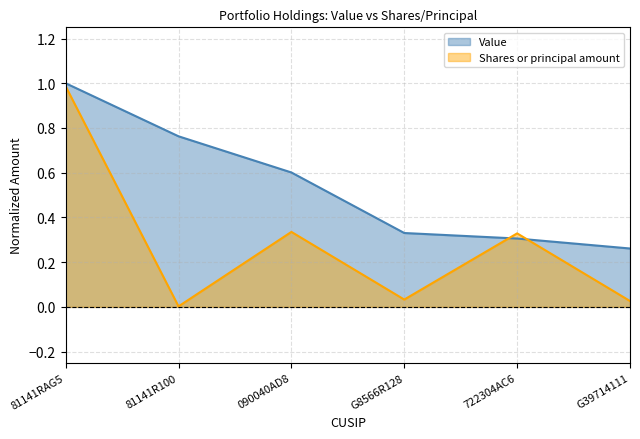

At G8566R128, list the series in order from smallest to largest.

Shares or principal amount, Value